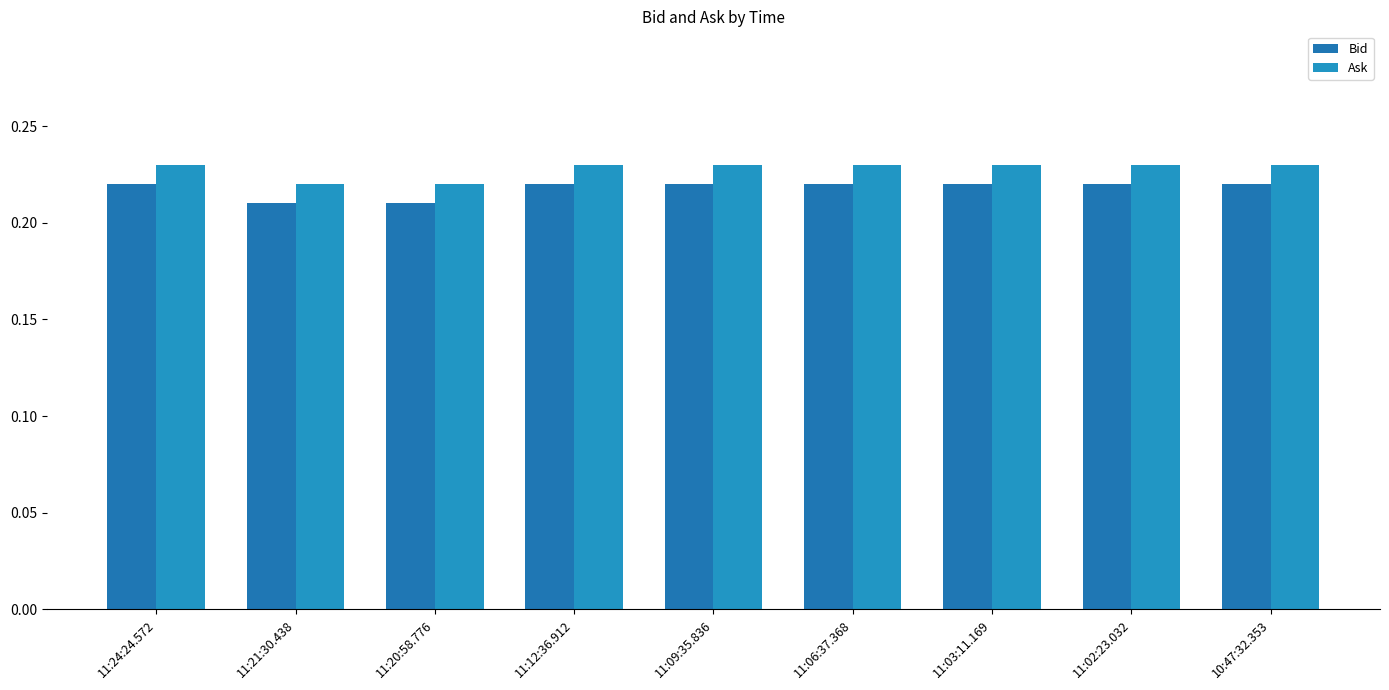

Reading right to left, what are all the values shown in this chart?

Bid: 10:47:32.353=0.2	11:02:23.032=0.2	11:03:11.169=0.2	11:06:37.368=0.2	11:09:35.836=0.2	11:12:36.912=0.2	11:20:58.776=0.2	11:21:30.438=0.2	11:24:24.572=0.2
Ask: 10:47:32.353=0.2	11:02:23.032=0.2	11:03:11.169=0.2	11:06:37.368=0.2	11:09:35.836=0.2	11:12:36.912=0.2	11:20:58.776=0.2	11:21:30.438=0.2	11:24:24.572=0.2